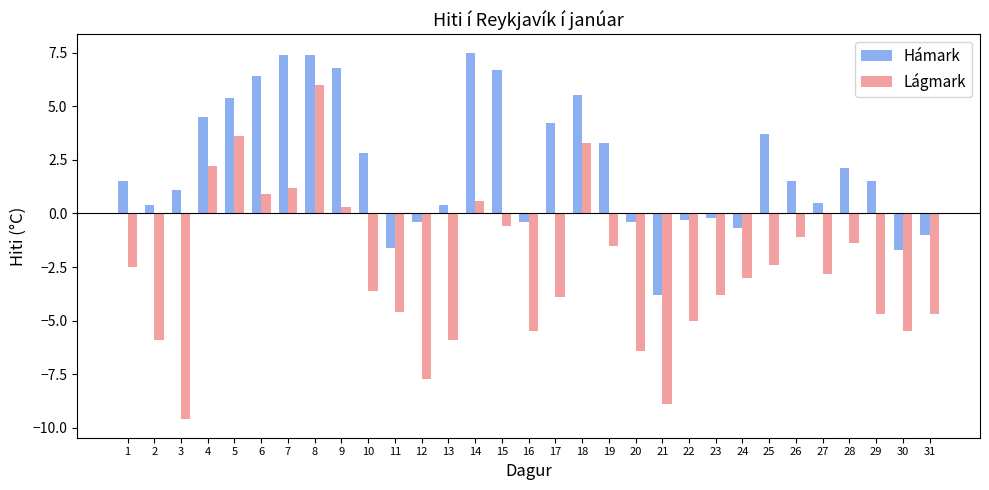

How many data points does each series have?

31